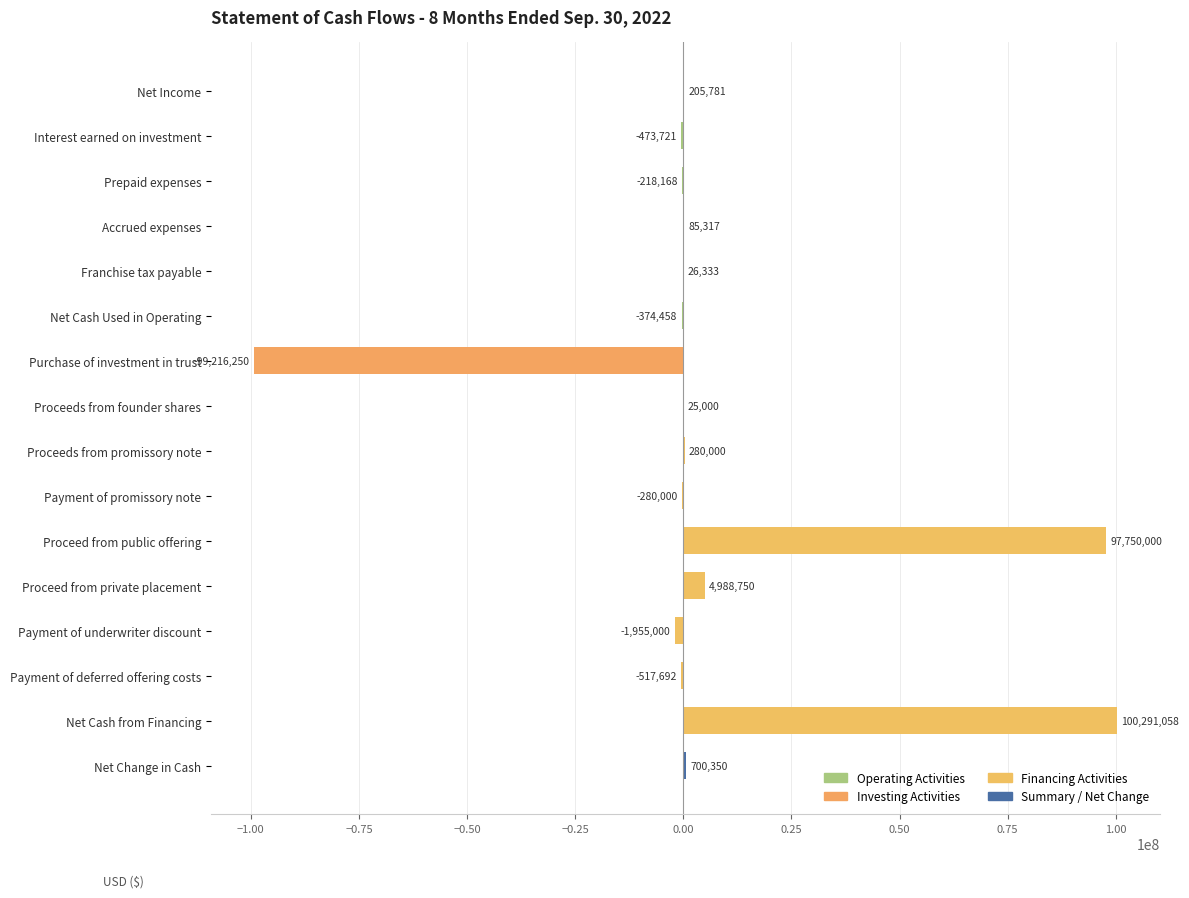

How many values are above zero?

9